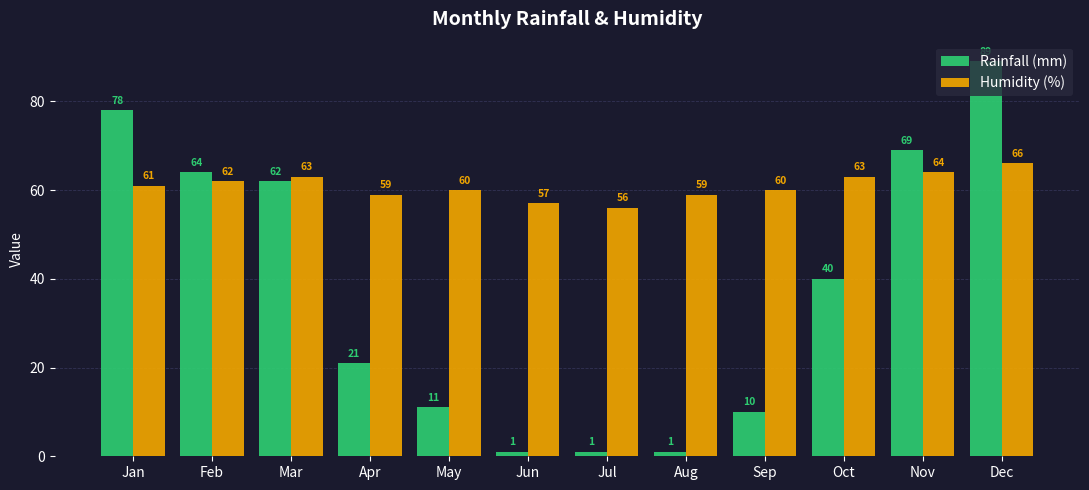

What is the difference between the highest and lowest values at Jun?

56